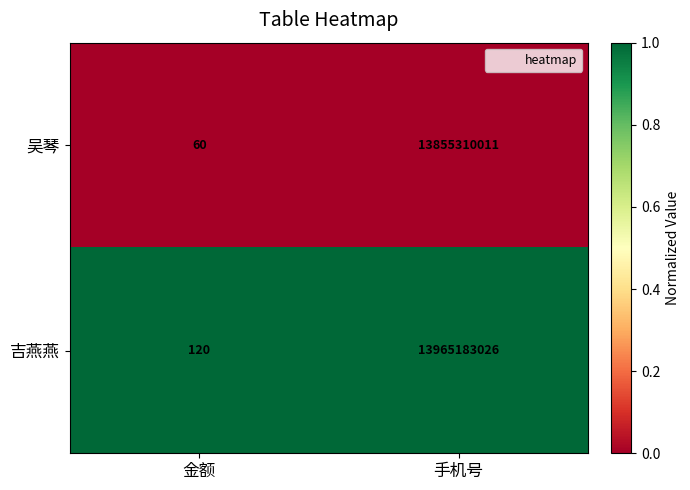

What is the difference between the maximum and minimum values in the 吉燕燕 series?

13965182906